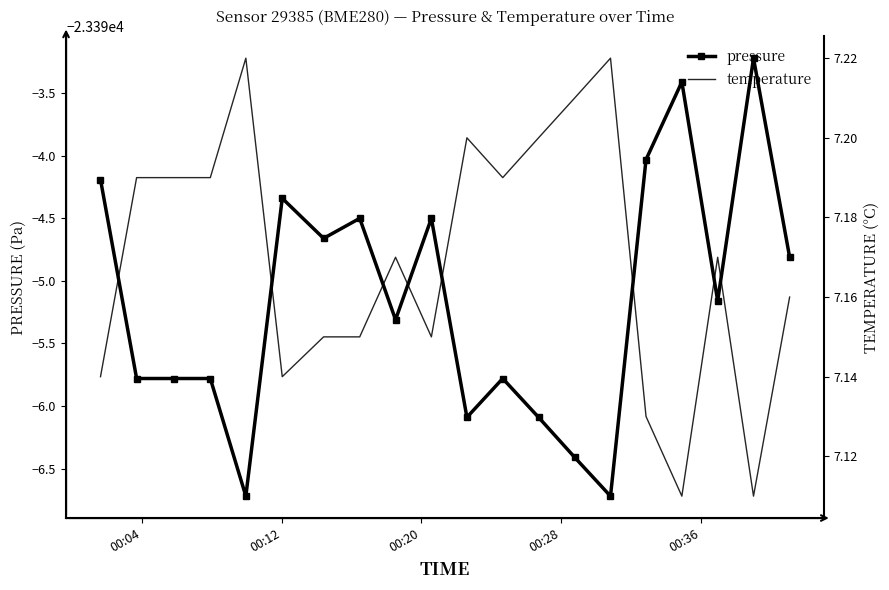

What are all the series names shown in the legend?

pressure, temperature